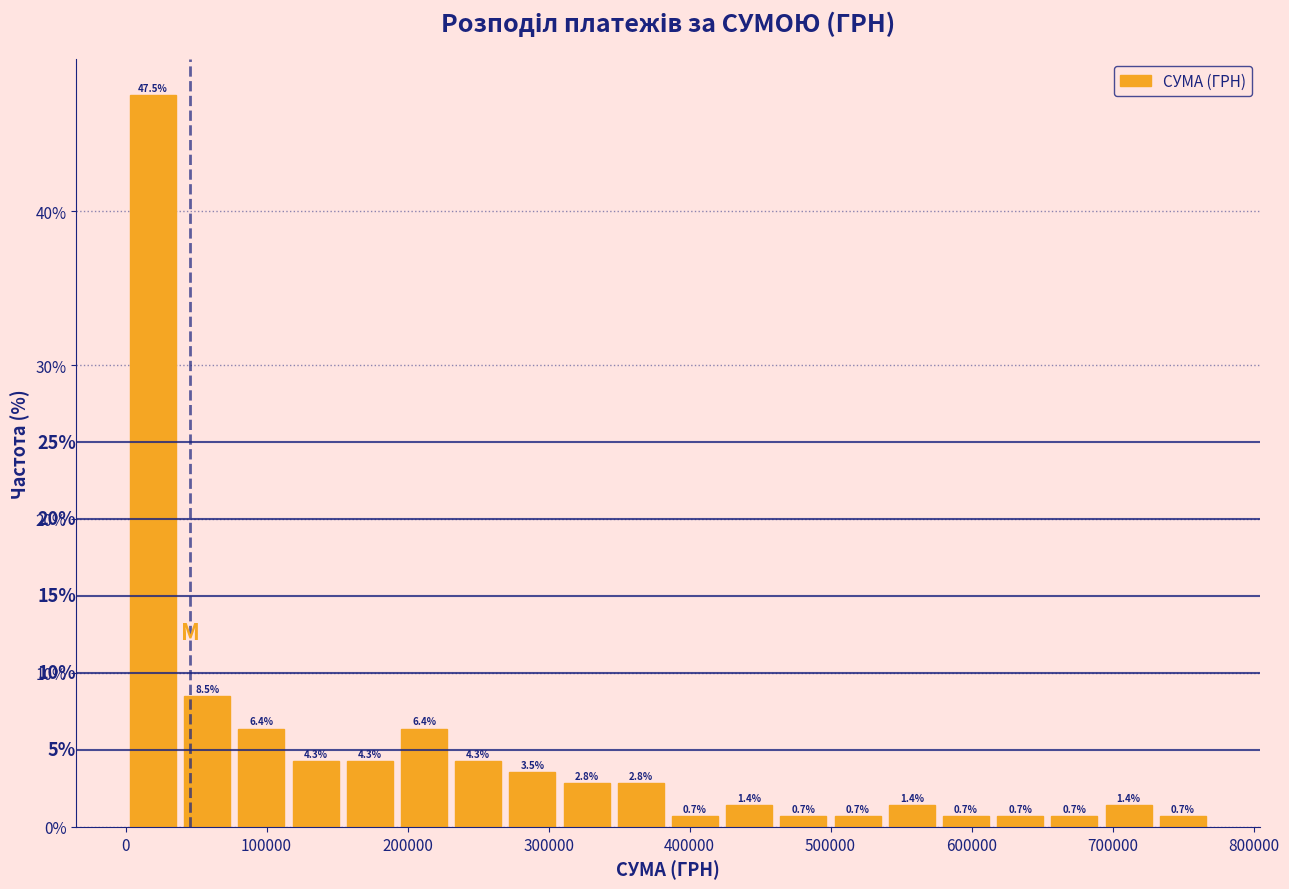

Read against the x-axis, roughly where is the centre of the tallest bar?

20000